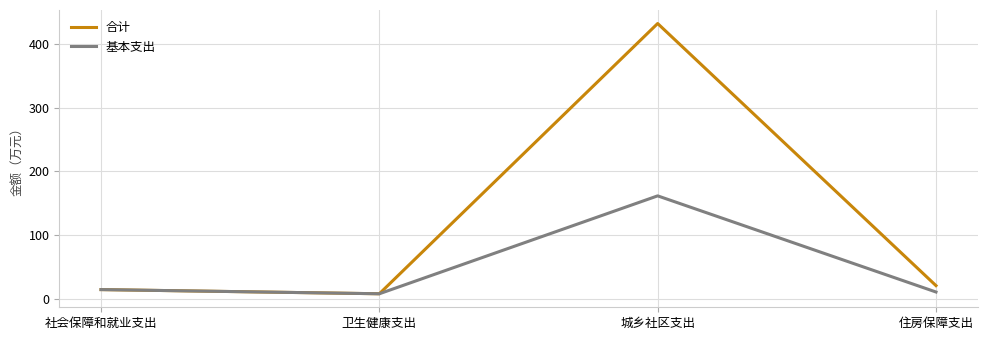

What is the difference between the second highest and minimum values in the 基本支出 series?

6.5